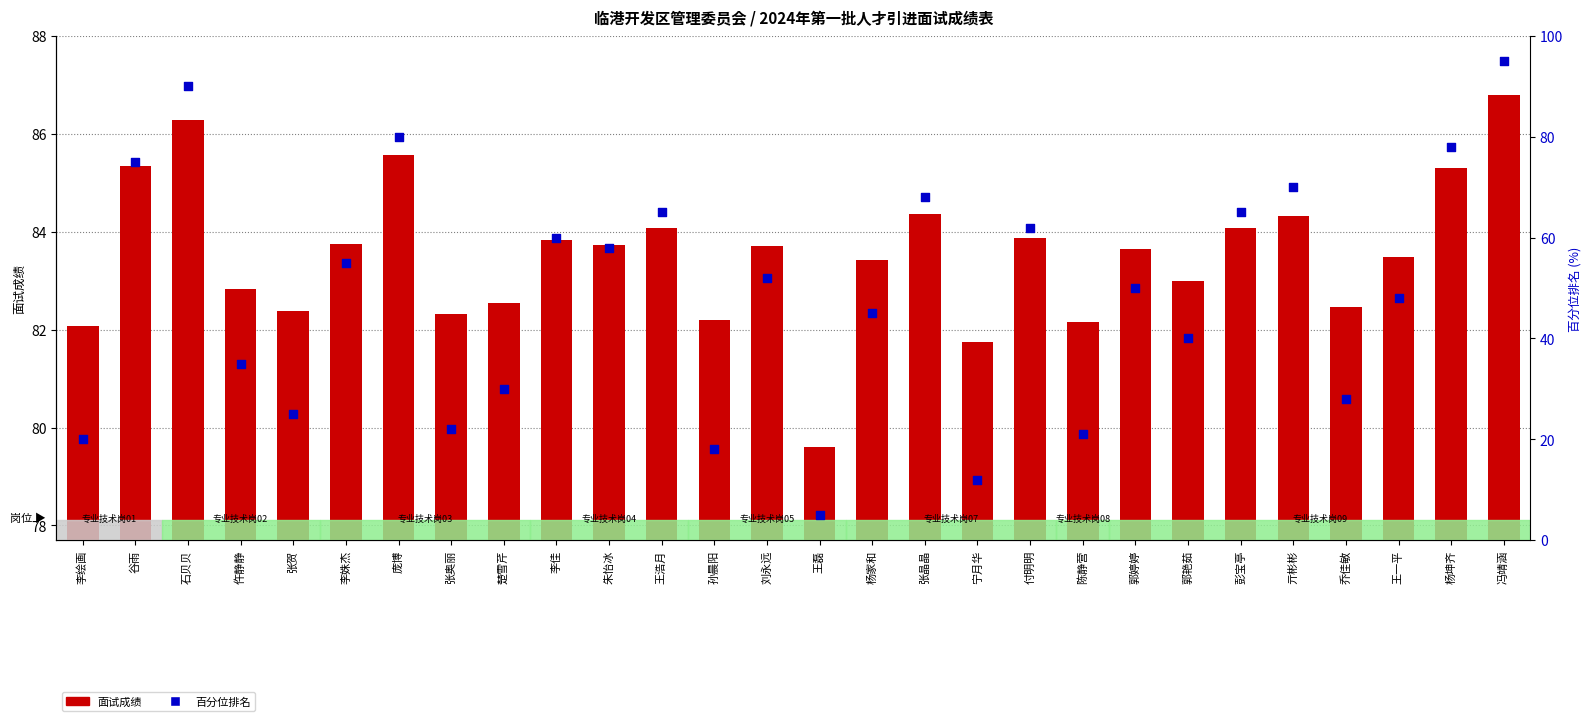

Which series has the largest total across all categories?

面试成绩